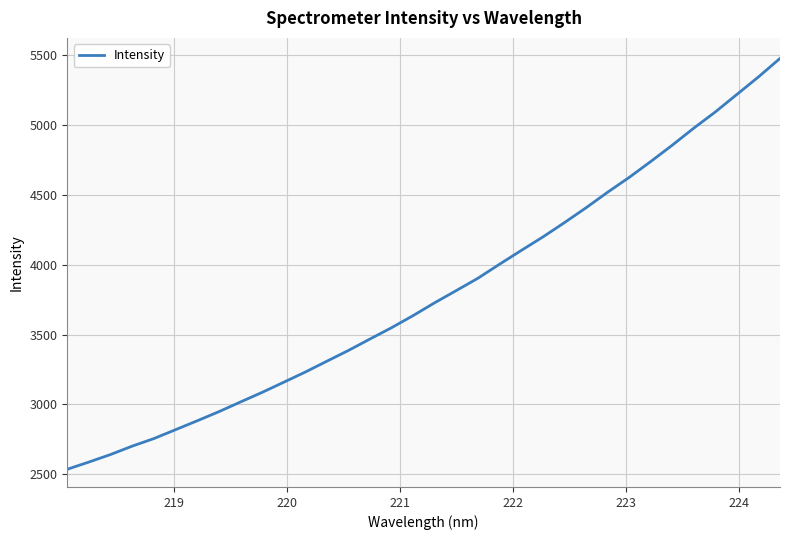

Does the chart have visible grid lines?

Yes